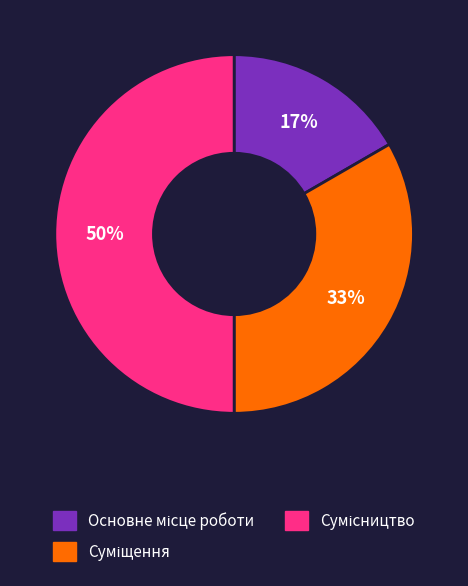

To the nearest percent, what is the difference between the largest and smallest slice percentages?

33%